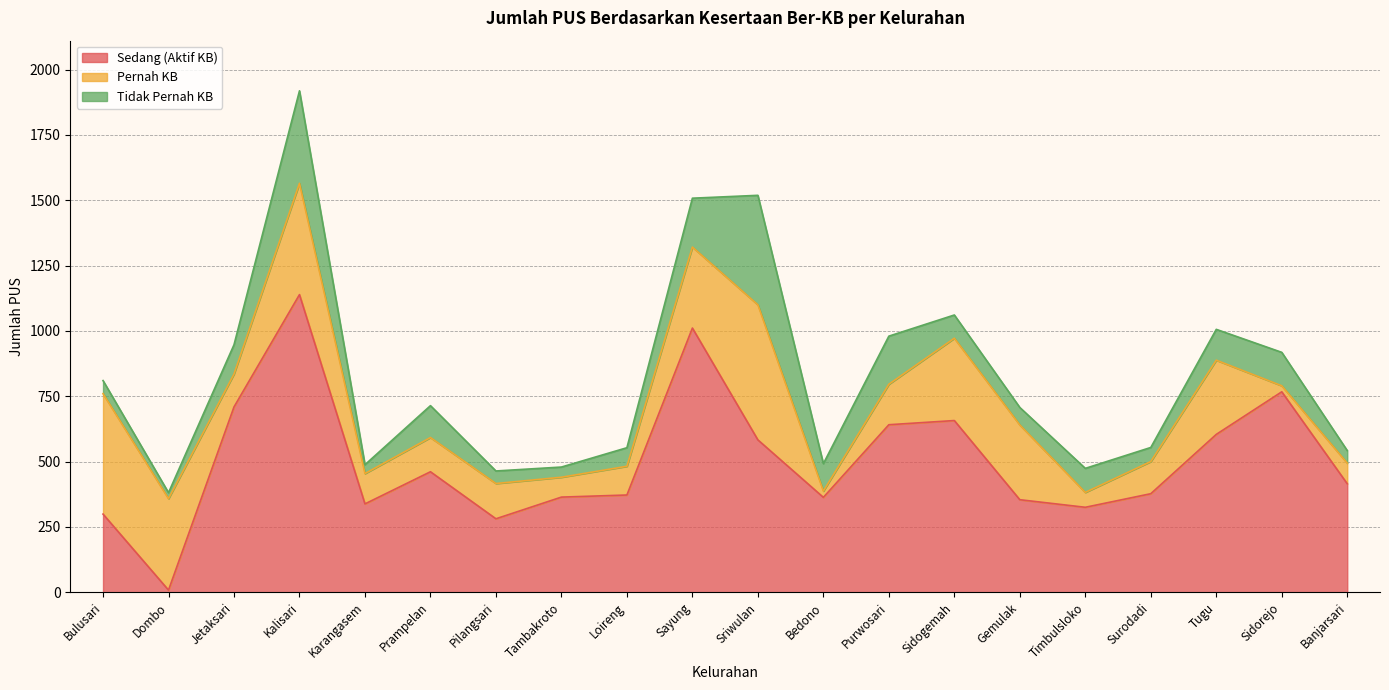

At which label does Pernah KB reach its minimum?

Sidorejo